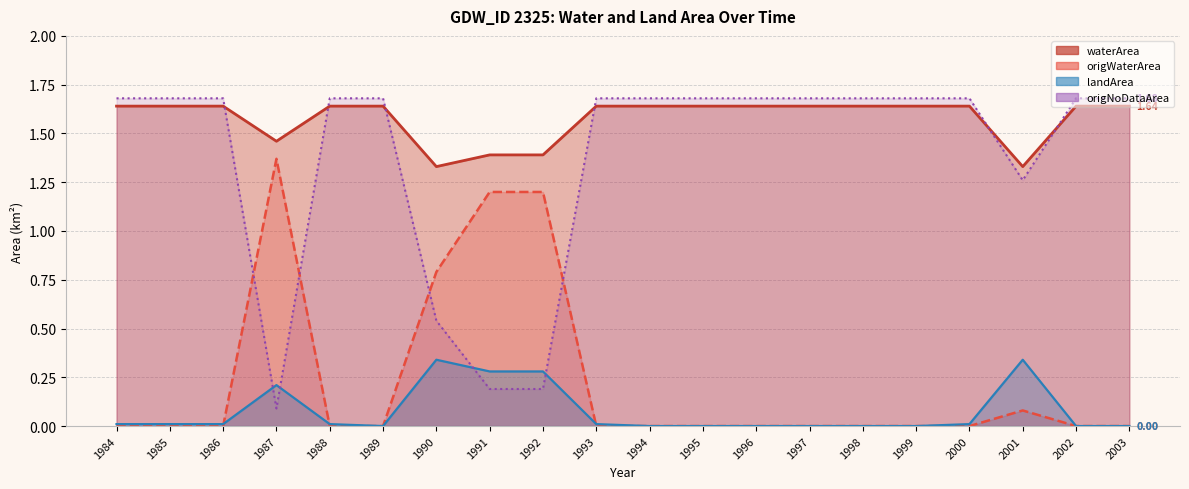

What is the difference between the highest and lowest values at 1992?

1.2